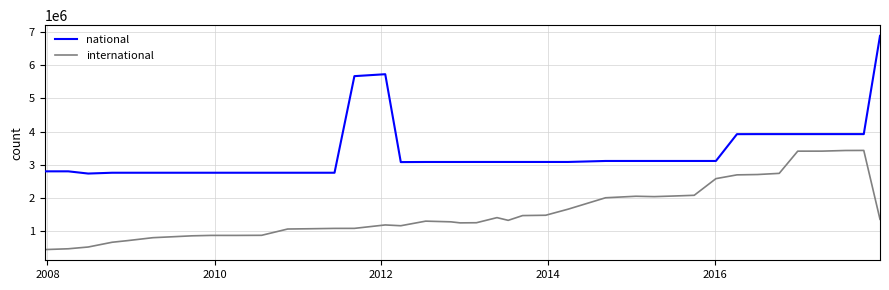

What are all the series names shown in the legend?

national, international